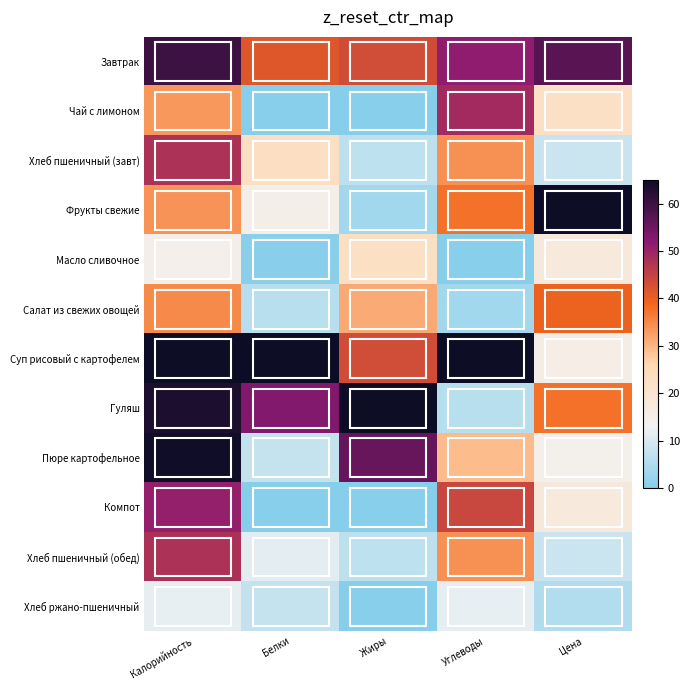

Reading right to left, what are all the values shown in this chart?

Завтрак: Цена=57.3	Углеводы=51.4	Жиры=43.3	Белки=41.6	Калорийность=60.1
Чай с лимоном: Цена=22.2	Углеводы=49.2	Жиры=0.0	Белки=0.0	Калорийность=33.5
Хлеб пшеничный (завт): Цена=8.3	Углеводы=34.3	Жиры=6.8	Белки=22.7	Калорийность=47.9
Фрукты свежие: Цена=65.0	Углеводы=37.6	Жиры=3.4	Белки=15.1	Калорийность=34.0
Масло сливочное: Цена=17.7	Углеводы=0.2	Жиры=22.4	Белки=0.3	Калорийность=14.9
Салат из свежих овощей: Цена=39.7	Углеводы=3.4	Жиры=31.2	Белки=5.9	Калорийность=35.0
Суп рисовый с картофелем: Цена=15.7	Углеводы=65.0	Жиры=43.2	Белки=65.0	Калорийность=65.0
Гуляш: Цена=37.7	Углеводы=5.8	Жиры=65.0	Белки=52.9	Калорийность=63.3
Пюре картофельное: Цена=14.3	Углеводы=29.2	Жиры=55.7	Белки=7.6	Калорийность=64.6
Компот: Цена=17.4	Углеводы=44.4	Жиры=0.0	Белки=0.0	Калорийность=50.9
Хлеб пшеничный (обед): Цена=8.3	Углеводы=34.3	Жиры=6.8	Белки=11.3	Калорийность=47.9
Хлеб ржано-пшеничный: Цена=5.3	Углеводы=11.7	Жиры=0.0	Белки=7.6	Калорийность=11.7